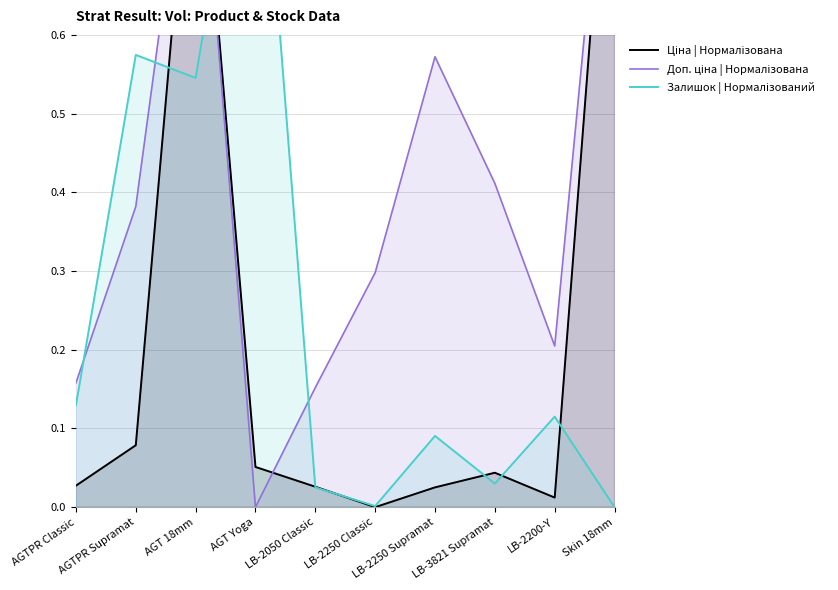

At which category does Залишок | Нормалізований reach its first local peak?

AGTPR Supramat